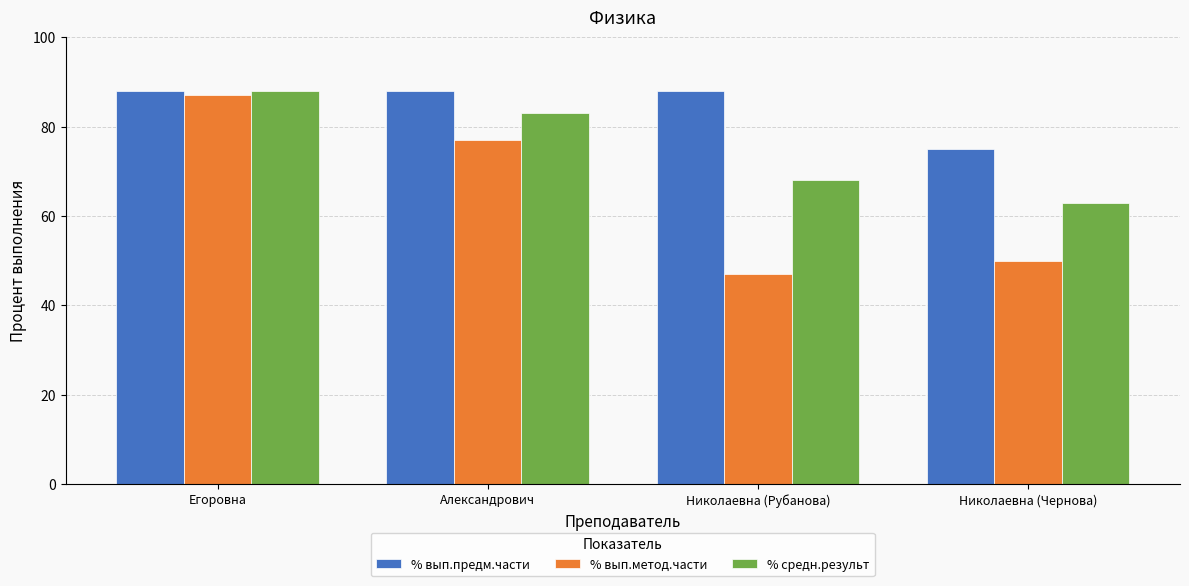

Reading left to right, extract all data points from this chart.

% вып.предм.части: Егоровна=88	Александрович=88	Николаевна (Рубанова)=88	Николаевна (Чернова)=75
% вып.метод.части: Егоровна=87	Александрович=77	Николаевна (Рубанова)=47	Николаевна (Чернова)=50
% средн.результ: Егоровна=88	Александрович=83	Николаевна (Рубанова)=68	Николаевна (Чернова)=63